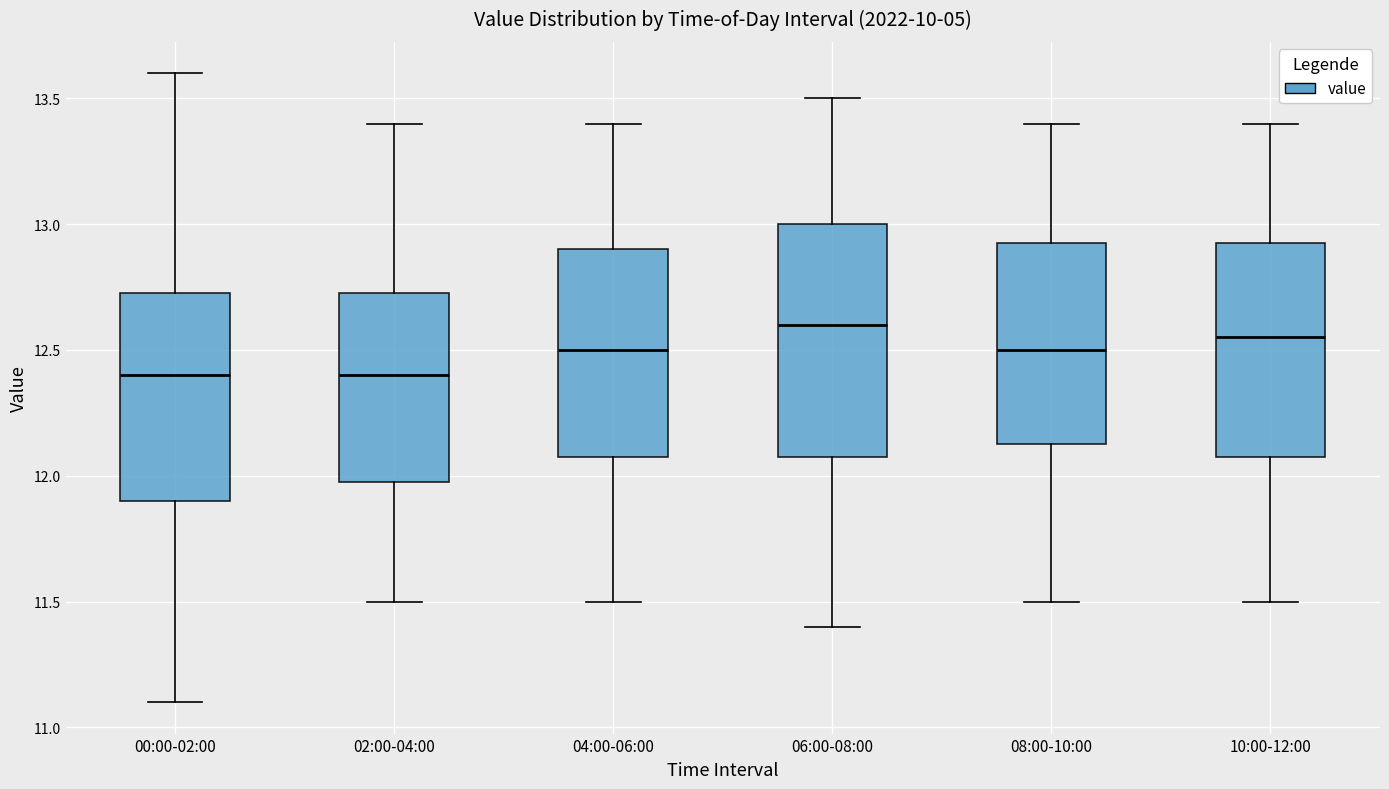

Reading left to right, transcribe this box plot: for each box, give where its median line is, the range the box spans, and where its two whiskers end, as read against the y-axis. The values are not printed on the chart, so give them approximately, as read against the axis.

00:00-02:00: median 12.40, box 11.90 to 12.75, whiskers 11.10 to 13.60
02:00-04:00: median 12.40, box 12.00 to 12.75, whiskers 11.50 to 13.40
04:00-06:00: median 12.50, box 12.10 to 12.90, whiskers 11.50 to 13.40
06:00-08:00: median 12.60, box 12.10 to 13.00, whiskers 11.40 to 13.50
08:00-10:00: median 12.50, box 12.15 to 12.95, whiskers 11.50 to 13.40
10:00-12:00: median 12.55, box 12.10 to 12.95, whiskers 11.50 to 13.40